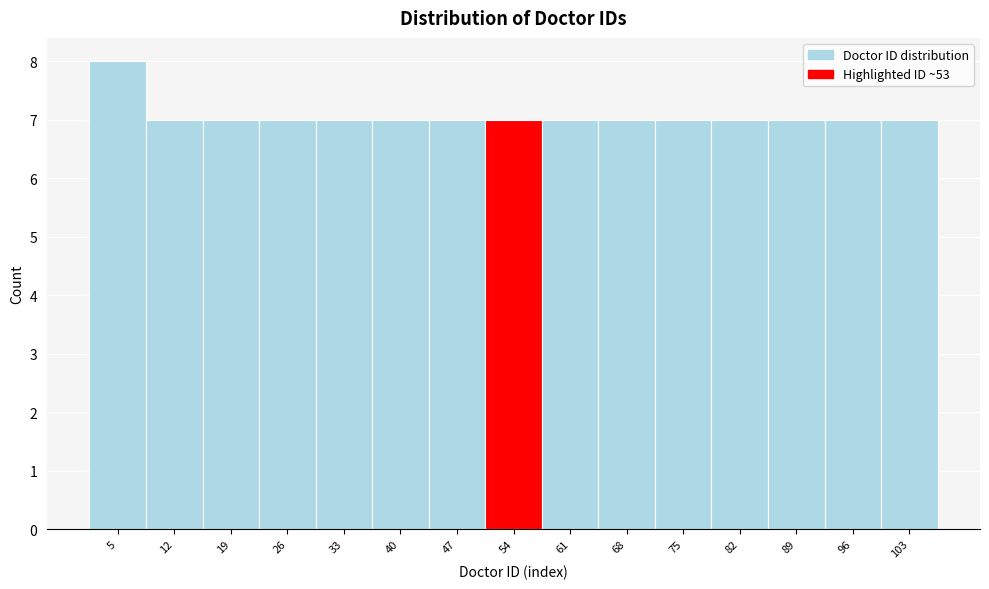

Reading left to right, transcribe this chart: for each bar, give the range it covers on the x-axis and its height. Neither the bar edges nor the heights are printed on the chart, so give them approximately, as read against the axes.

1 to 8: 8
8 to 15: 7
15 to 22: 7
22 to 29: 7
29 to 36: 7
36 to 43: 7
43 to 50: 7
50 to 58: 7
58 to 65: 7
65 to 72: 7
72 to 79: 7
79 to 86: 7
86 to 93: 7
93 to 100: 7
100 to 107: 7